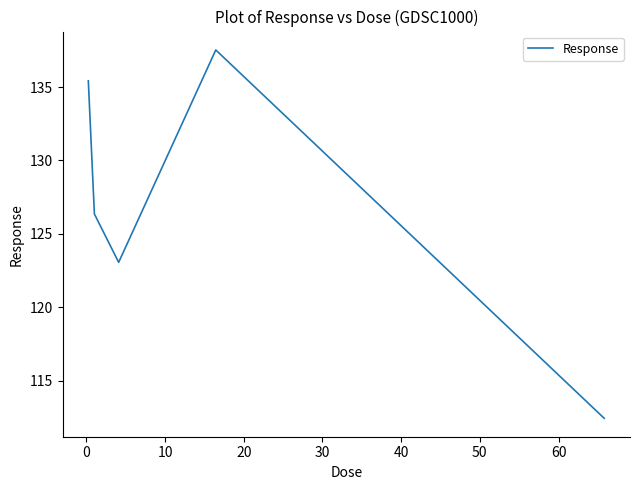

Count the number of values greater than 126.

3